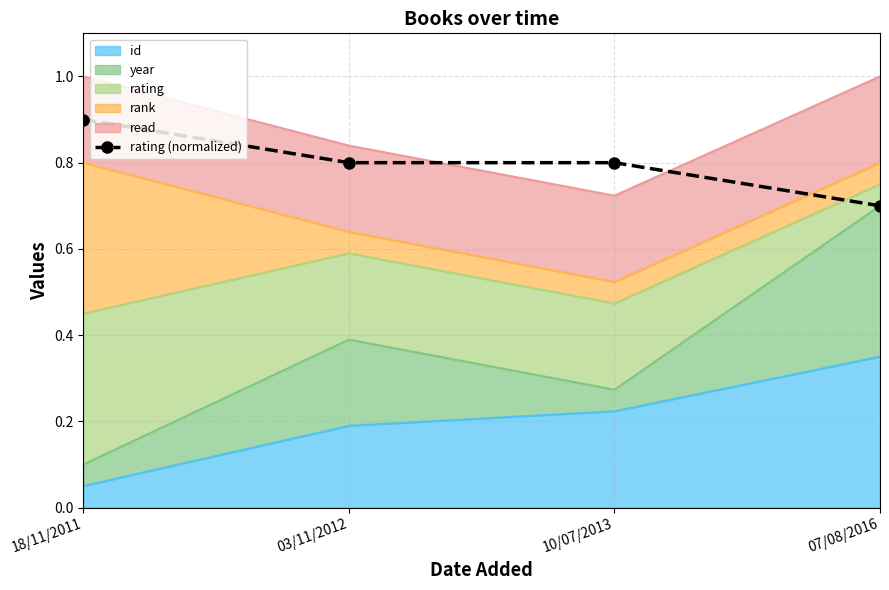

True or false: there are more than 0 points higher than both neighbors.

False